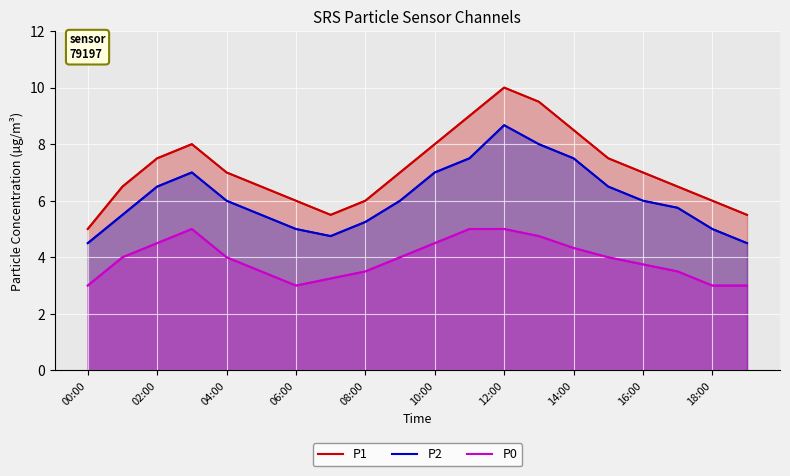

What is the smallest value displayed?

3.0